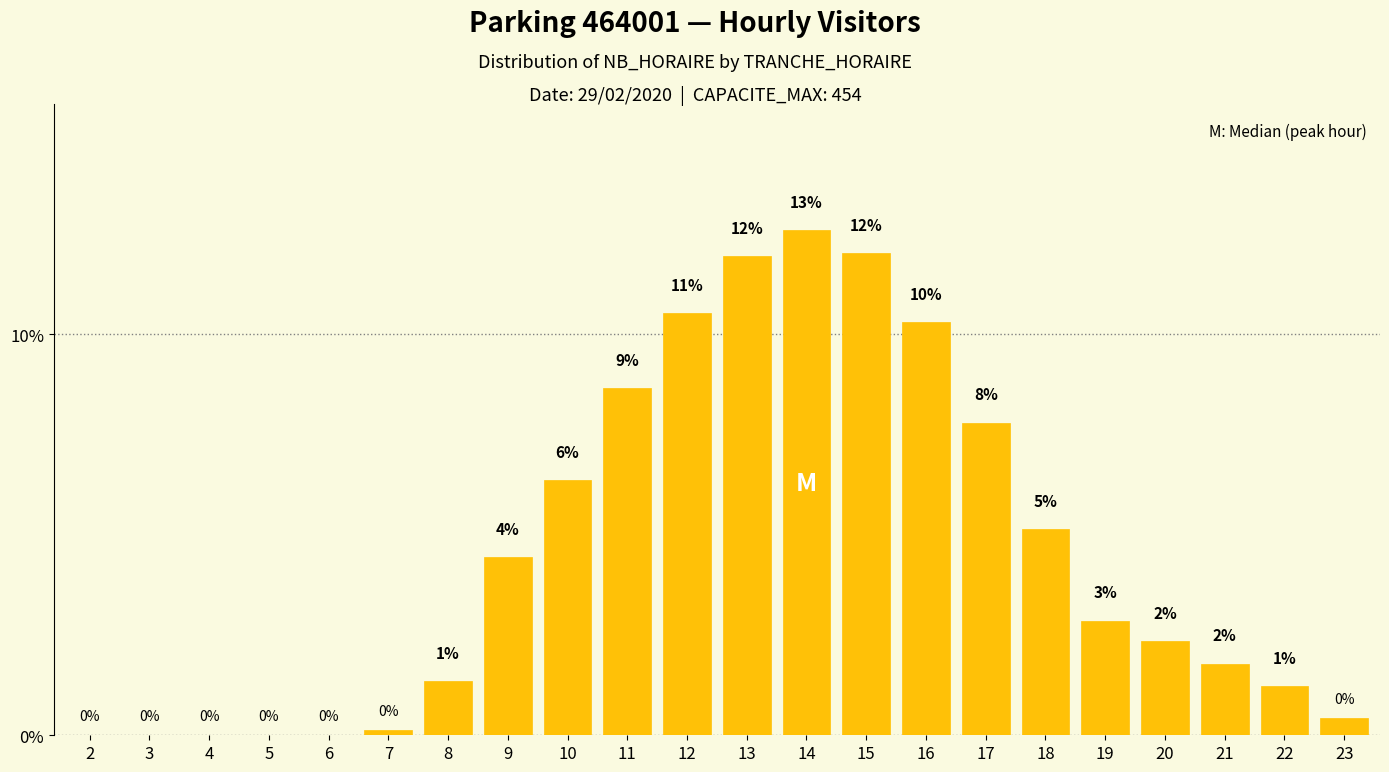

What is the sum of the values at 15 and 19?

14.9